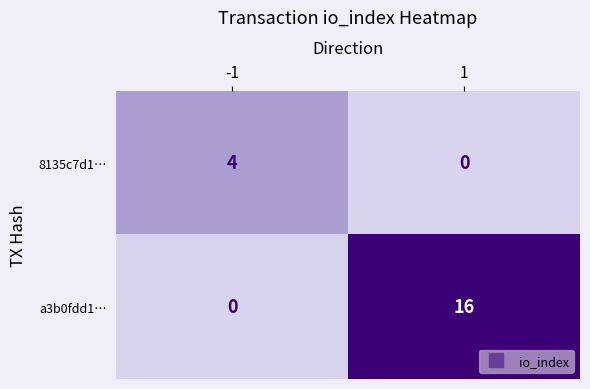

Reading right to left, transcribe all the data shown in this chart.

8135c7d1…: 0	4
a3b0fdd1…: 16	0